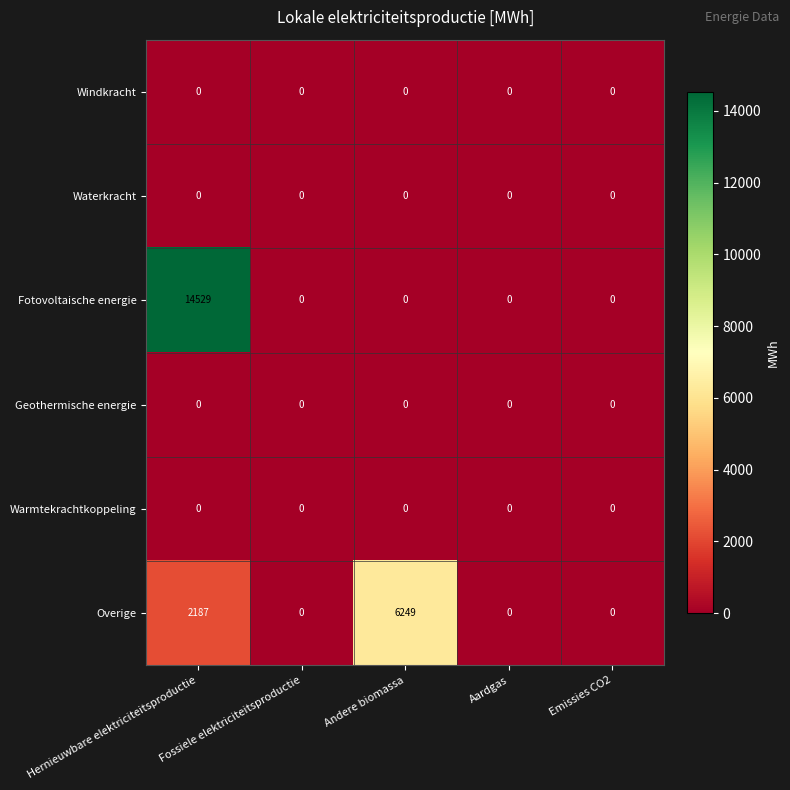

Is it true that Overige equals 0 at Aardgas?

True